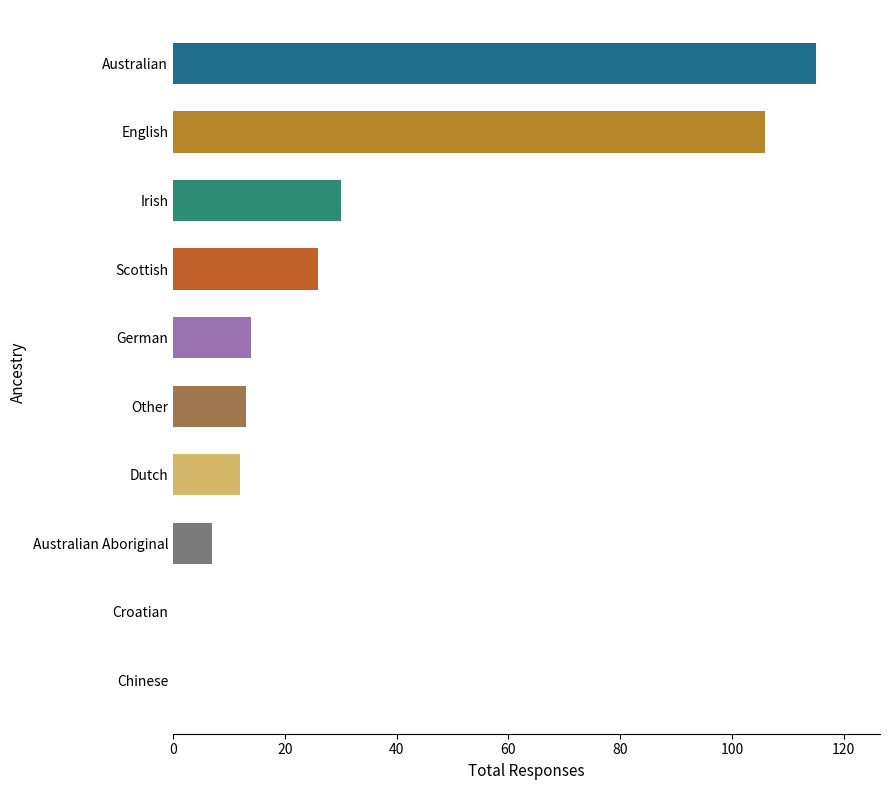

Count the number of data series in this chart.

1